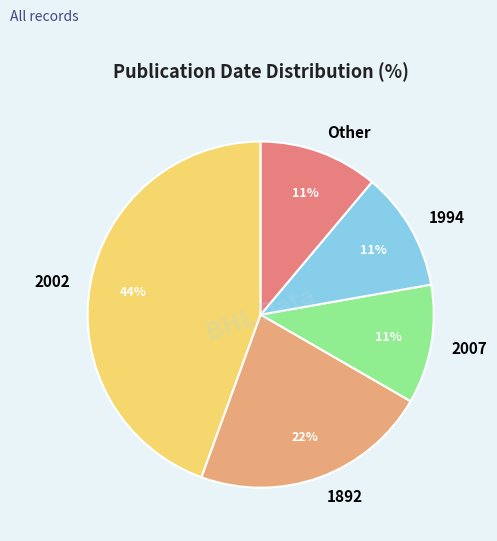

What is the ratio of the value at 2002 to the value at Other?

4.0